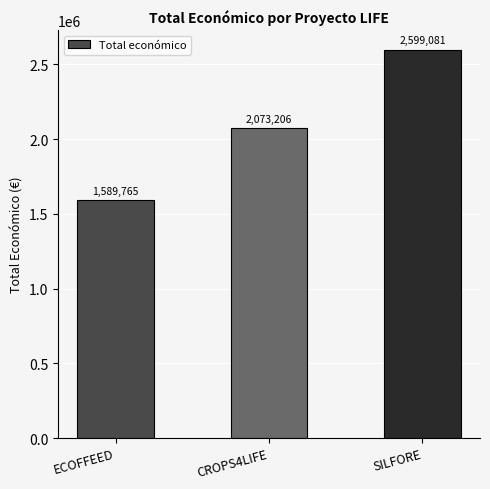

Where is the data nearest to the value 2094423?

CROPS4LIFE